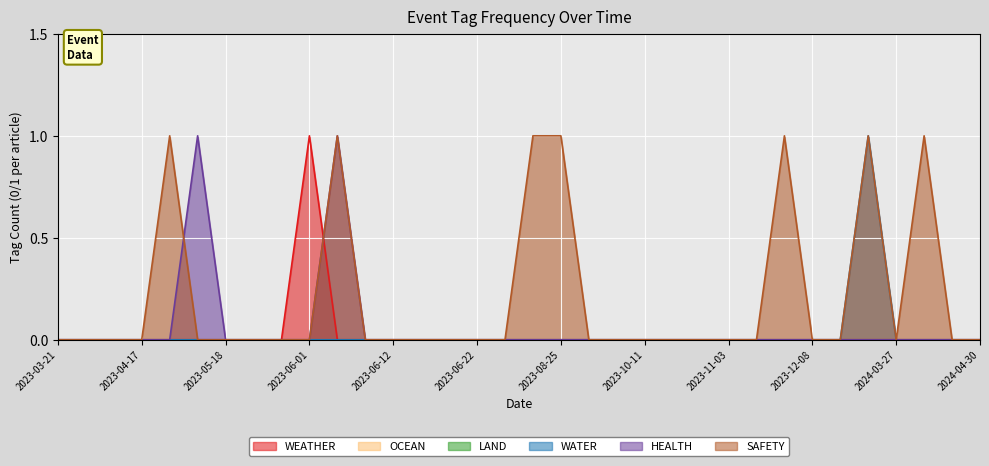

How many positive values does the SAFETY series have?

7